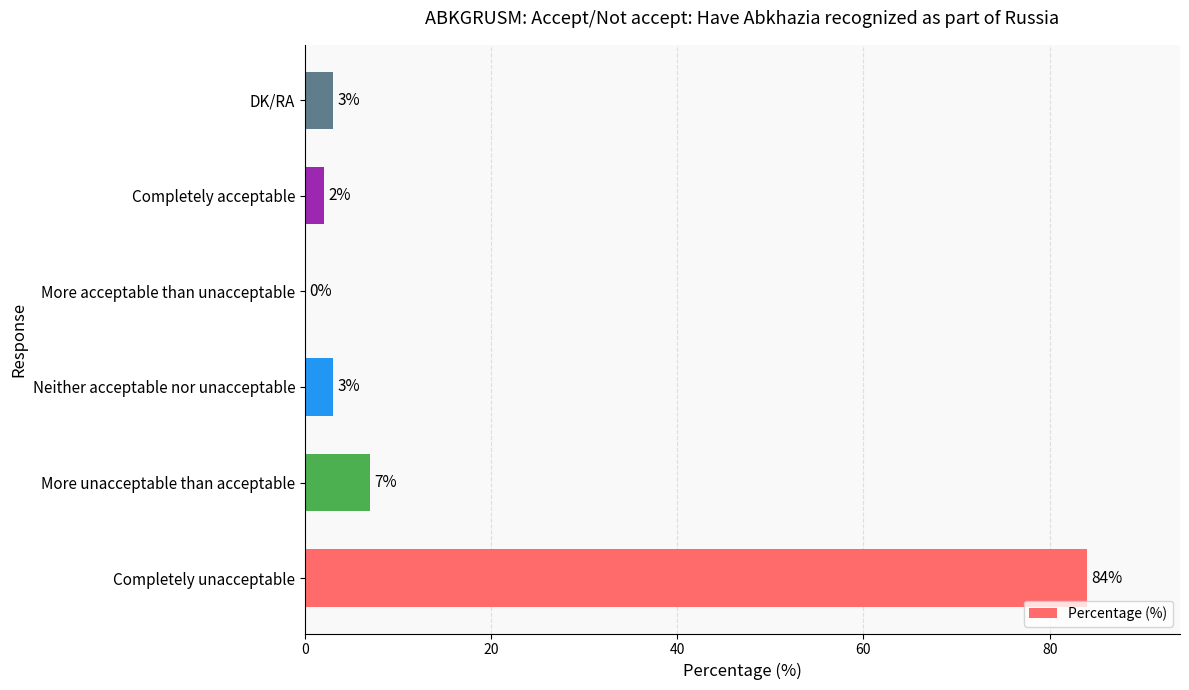

What is the sum of the values at Neither acceptable nor unacceptable and More acceptable than unacceptable?

3